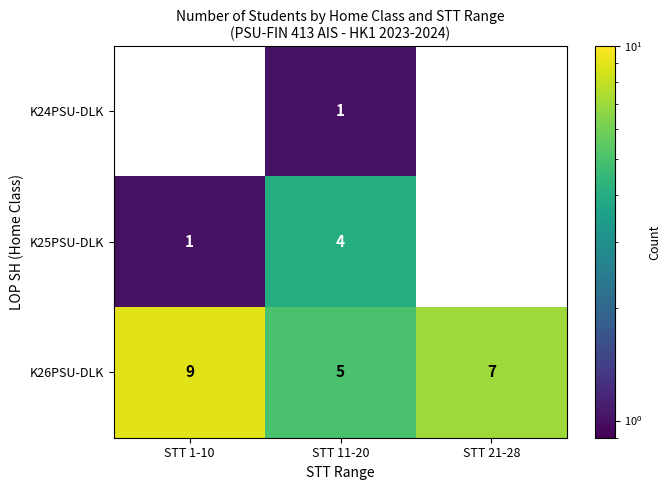

The K24PSU-DLK series shows 2 at STT 11-20. True or false?

False